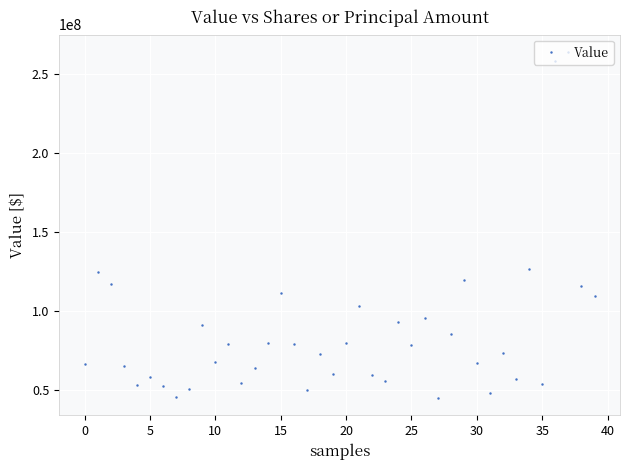

What is the value of the 35th point from the left?

126482000